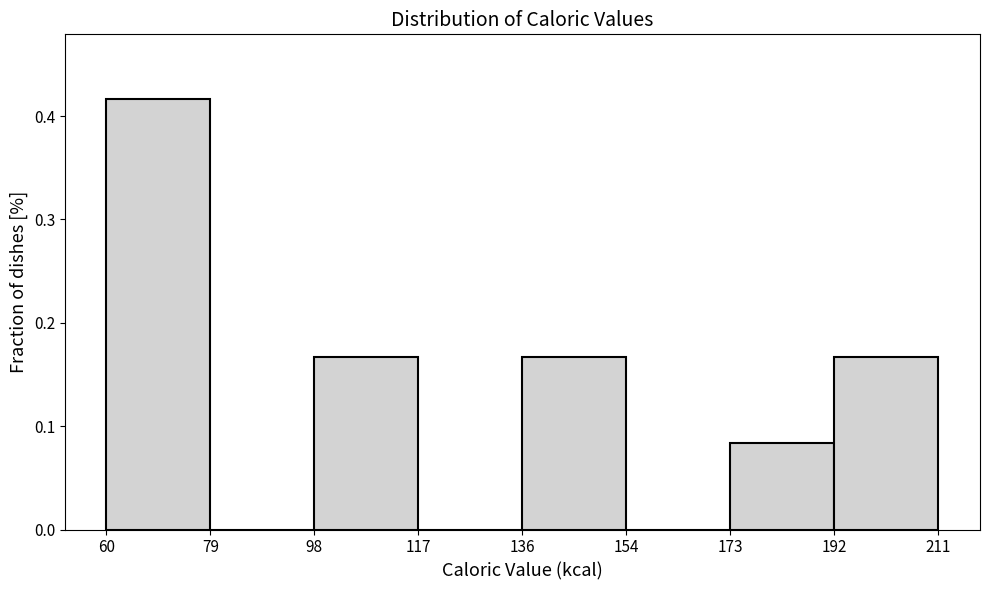

What is the height of the bar covering 60 to 79 on the x-axis? The values are not printed on the chart, so give them approximately, as read against the axis.

0.42